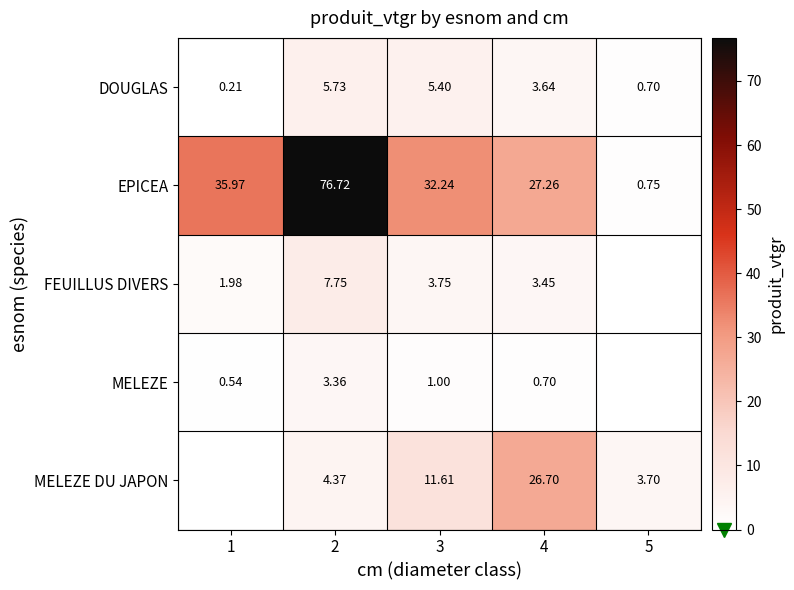

At 3, list the series in order from smallest to largest.

MELEZE, FEUILLUS DIVERS, DOUGLAS, MELEZE DU JAPON, EPICEA